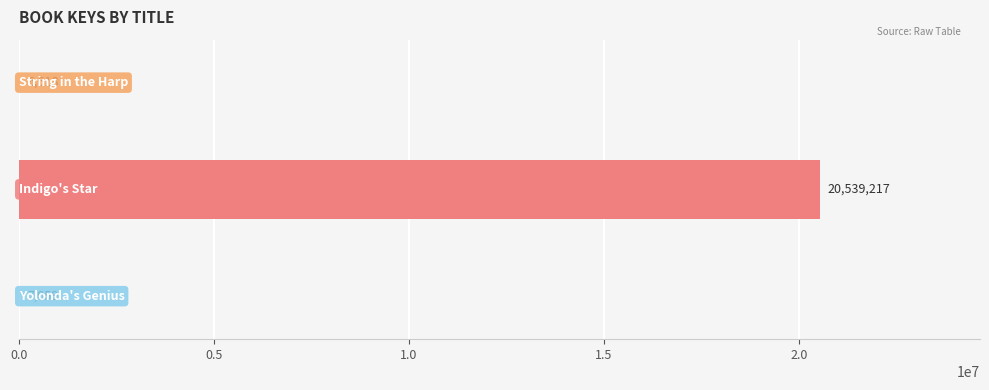

What is the greatest value displayed?

20539217